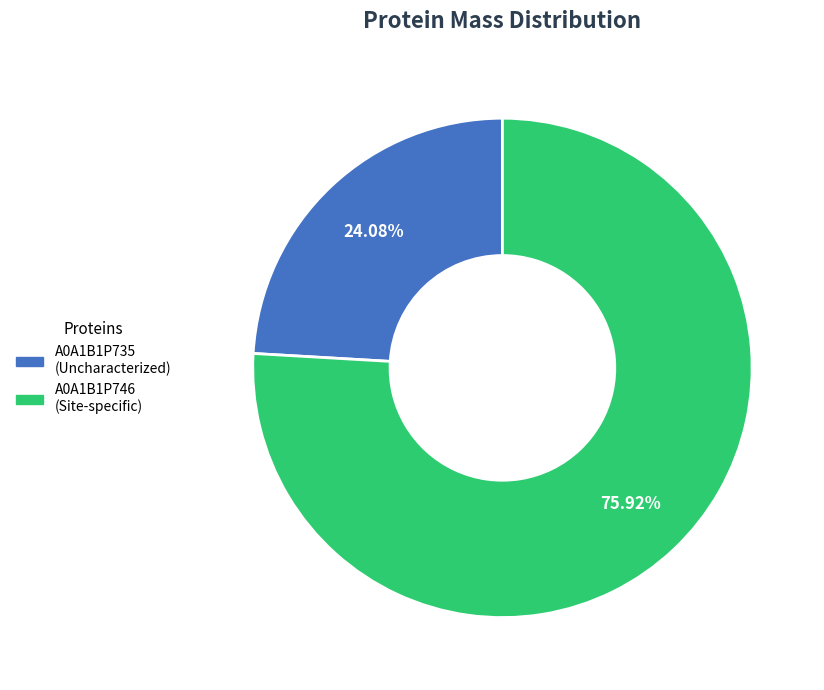

How many segments does this pie chart have?

2